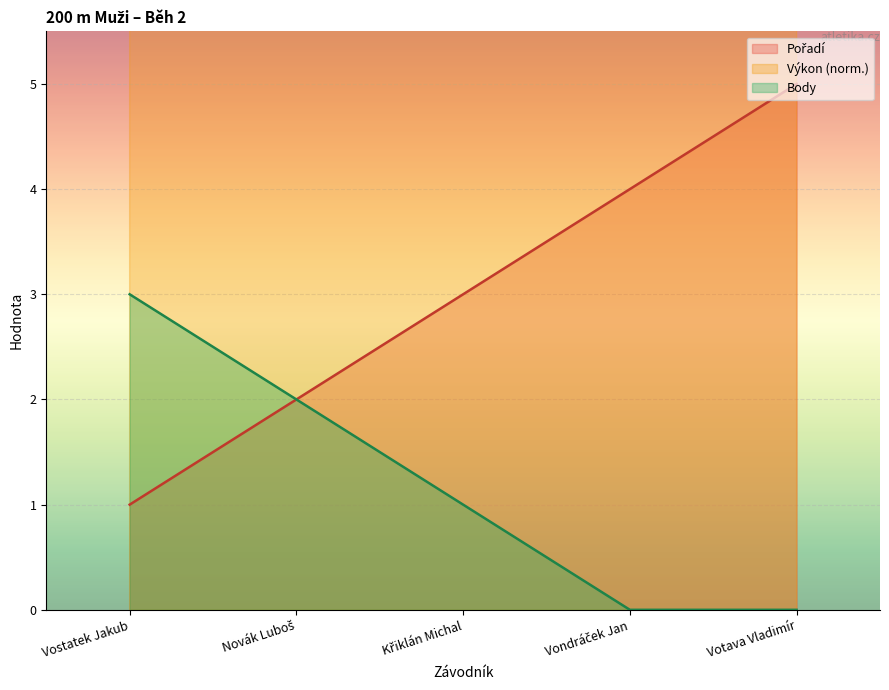

At how many categories does at least one series exceed 24?

3